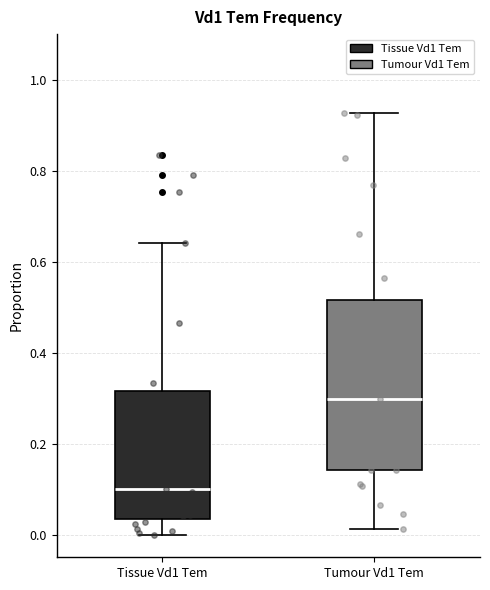

Reading left to right, transcribe this box plot: for each box, give where its median line is, the range the box spans, and where its two whiskers end, as read against the y-axis. The values are not printed on the chart, so give them approximately, as read against the axis.

Tissue Vd1 Tem: median 0.10, box 0.04 to 0.32, whiskers 0.00 to 0.64
Tumour Vd1 Tem: median 0.30, box 0.14 to 0.52, whiskers 0.02 to 0.92